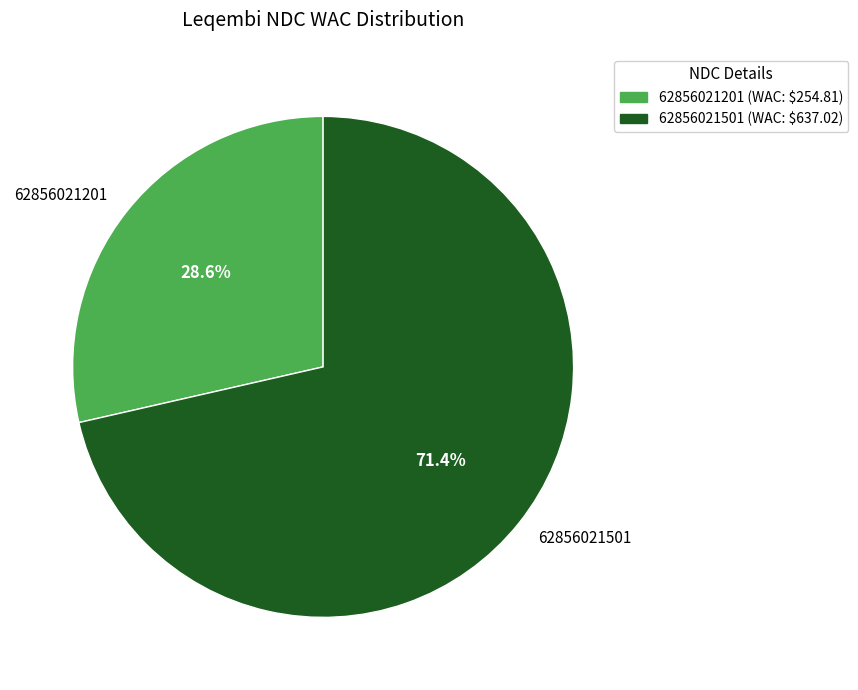

To the nearest percent, what portion does 62856021201 represent?

29%